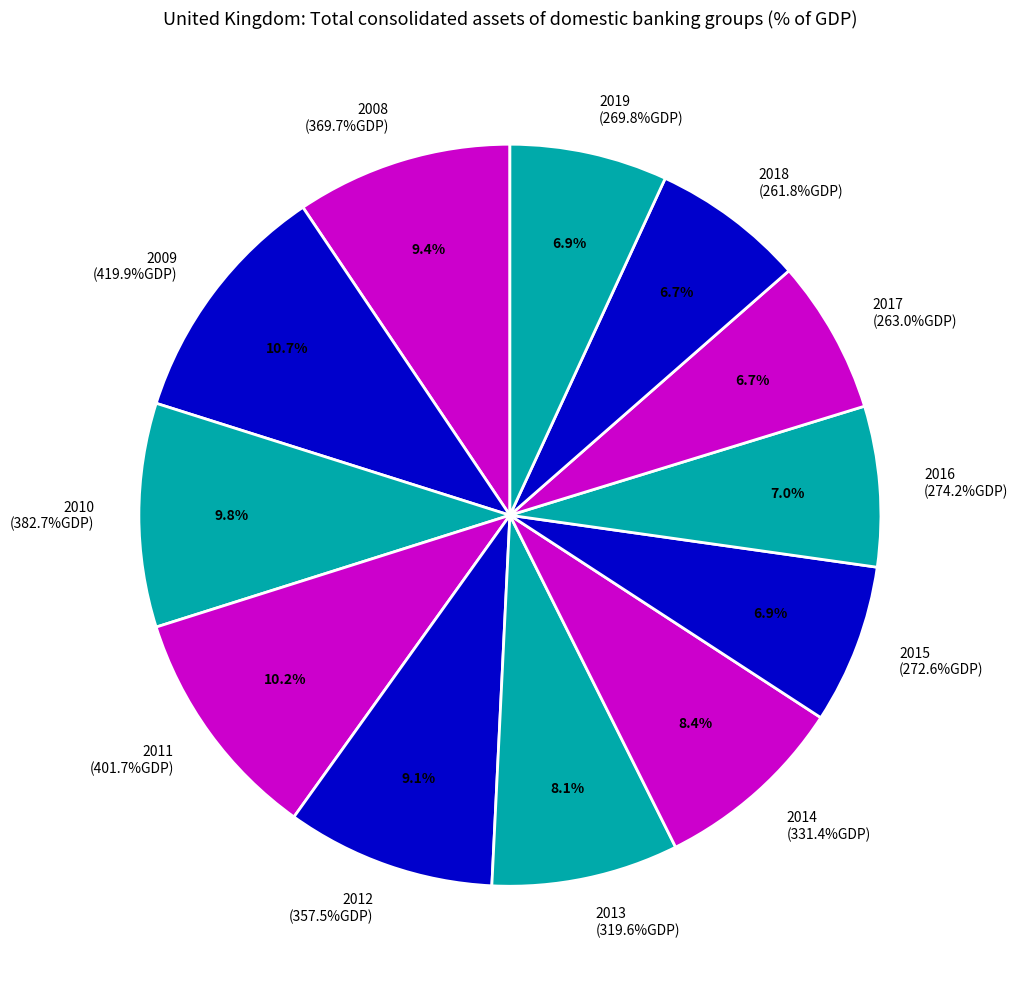

To the nearest percent, what portion does 2009 represent?

11%